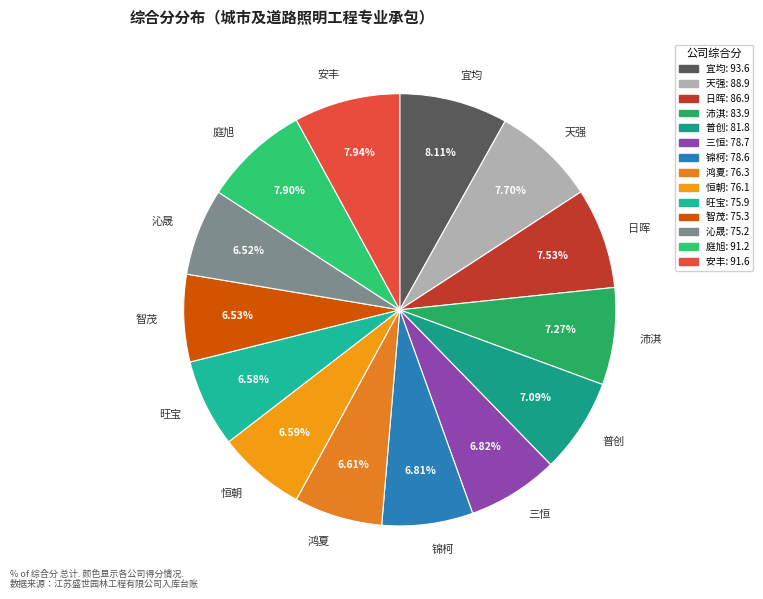

Does 锦柯 account for over 50% of the chart?

No